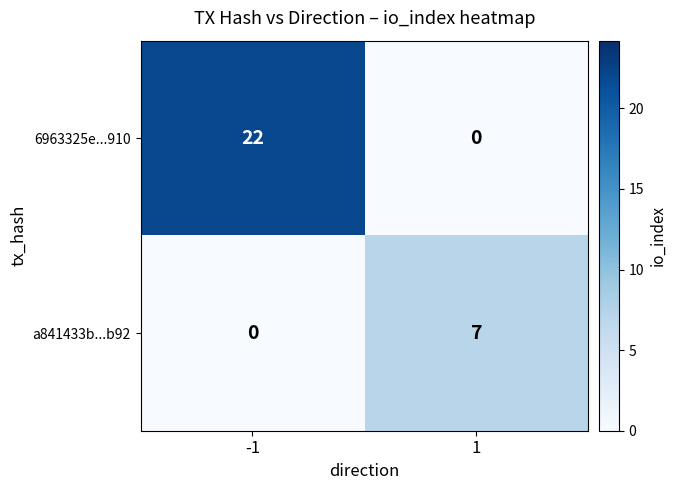

What is the approximate value of 6963325e...910 at -1?

22